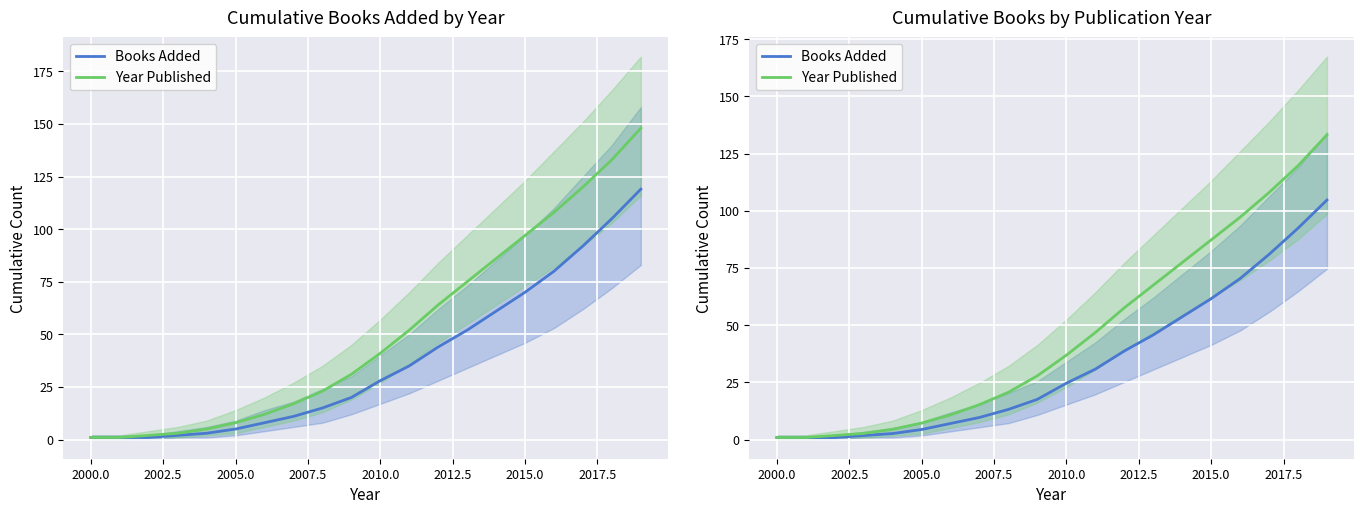

Which series has the largest range (max minus min)?

Year Published